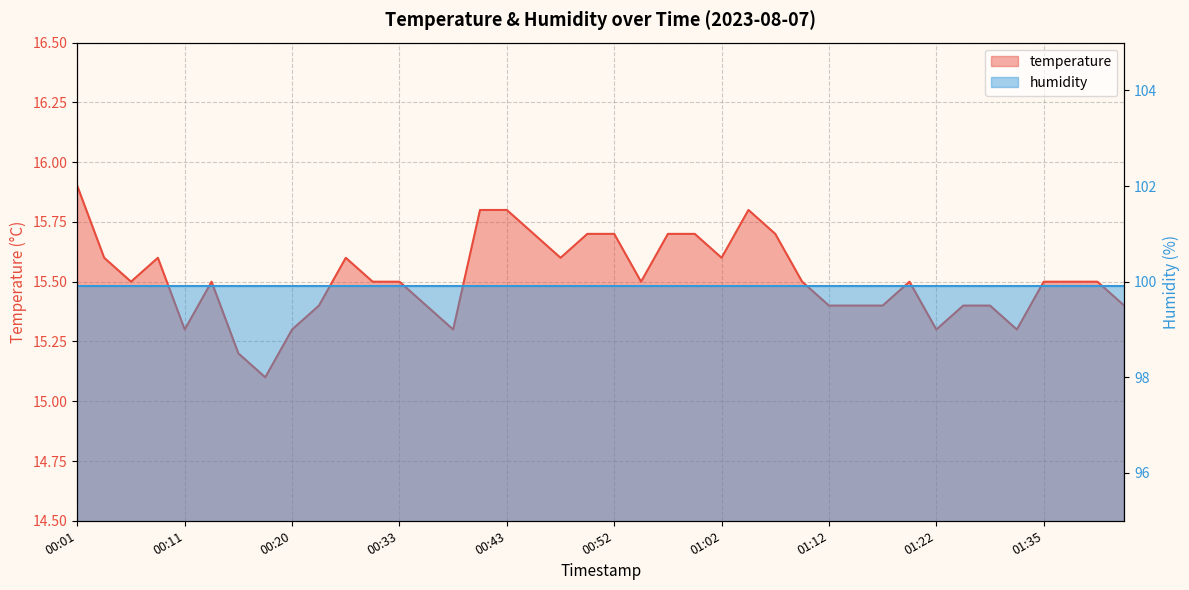

Which has a higher value, 00:03 or 01:02?

00:03